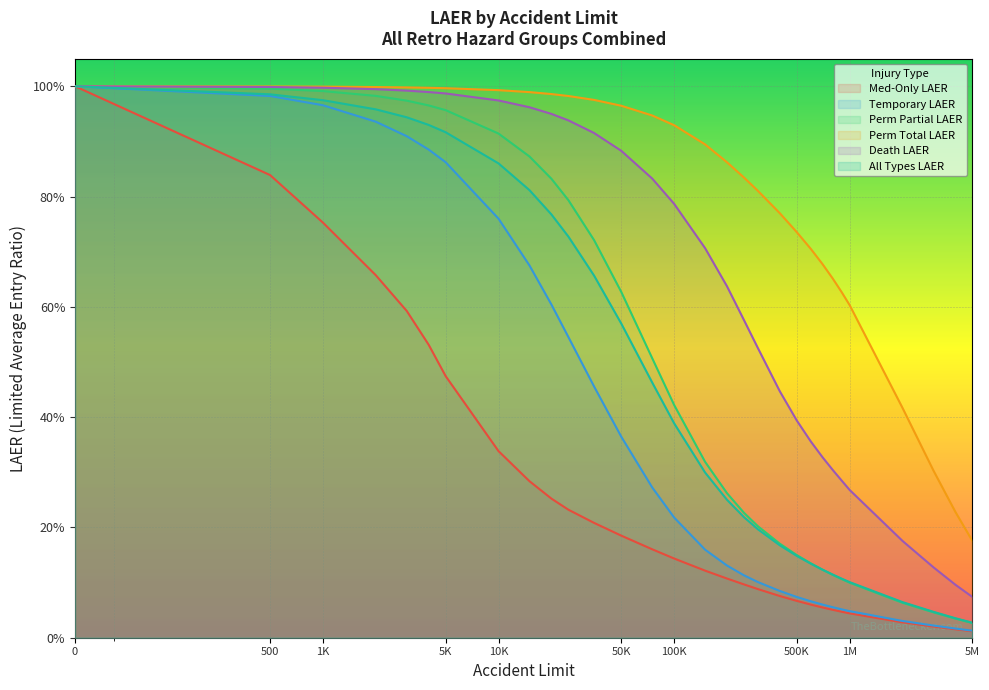

True or false: Death LAER and Temporary LAER cross at least once.

False